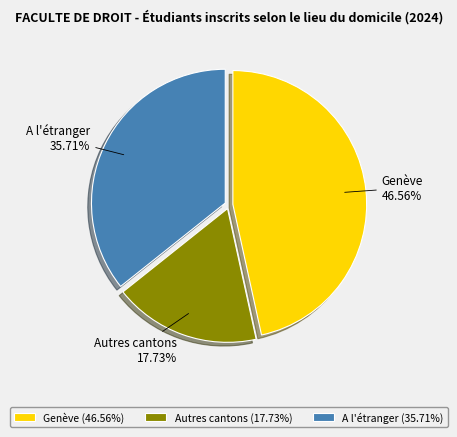

Is there a majority slice in this chart?

No